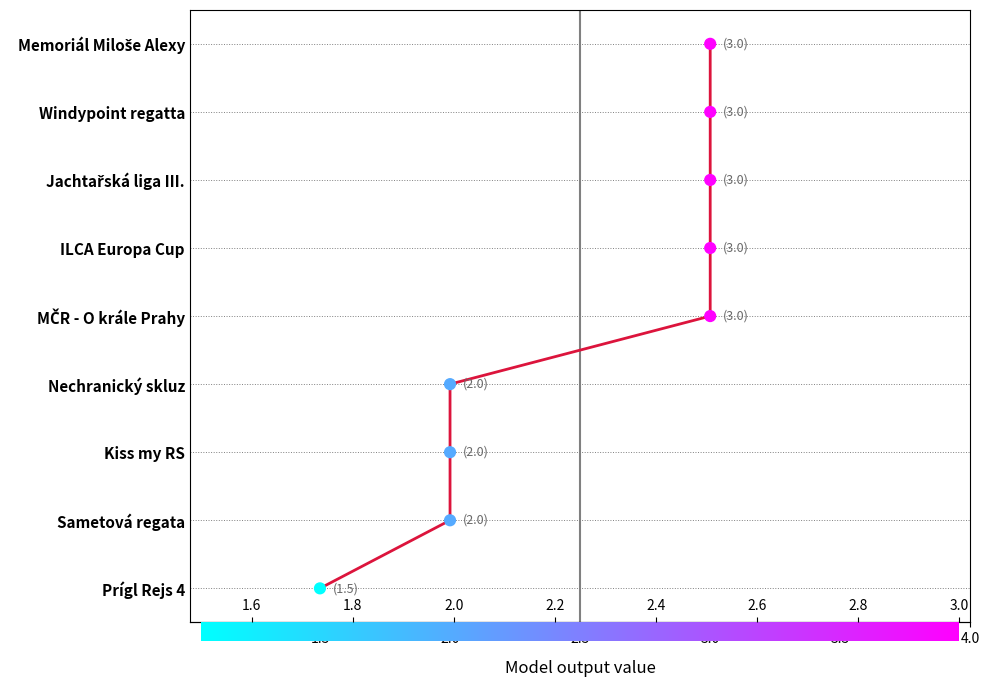

Between 3.0 and 1.5, which is larger?

1.5